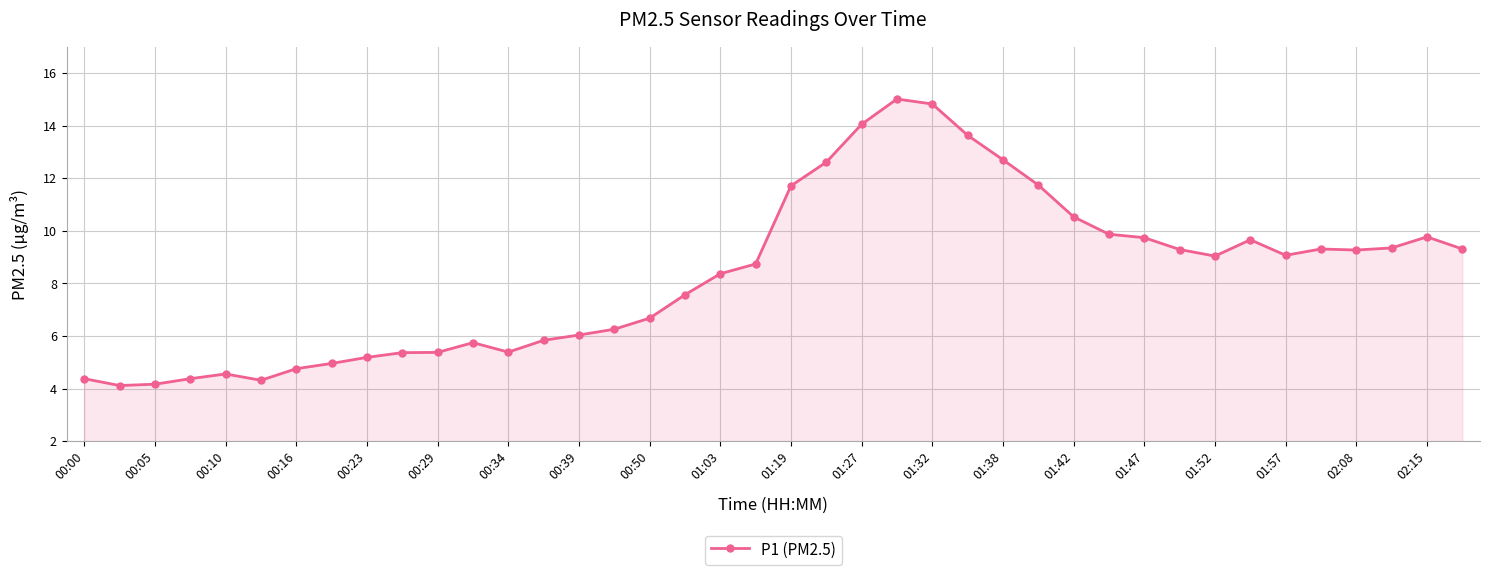

What is the greatest value displayed?

15.0